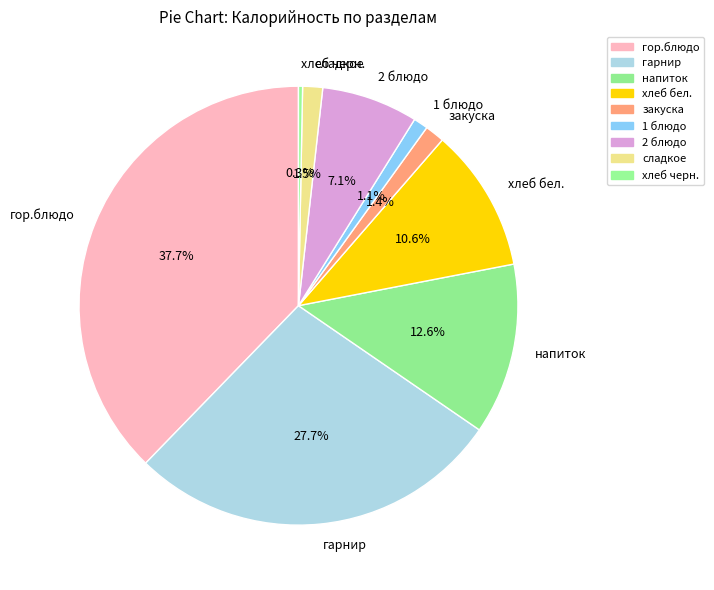

What percentage is NOT represented by хлеб черн.?

99.7%